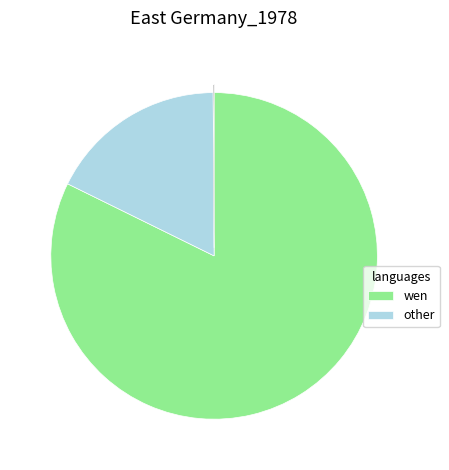

Is there a majority slice in this chart?

Yes